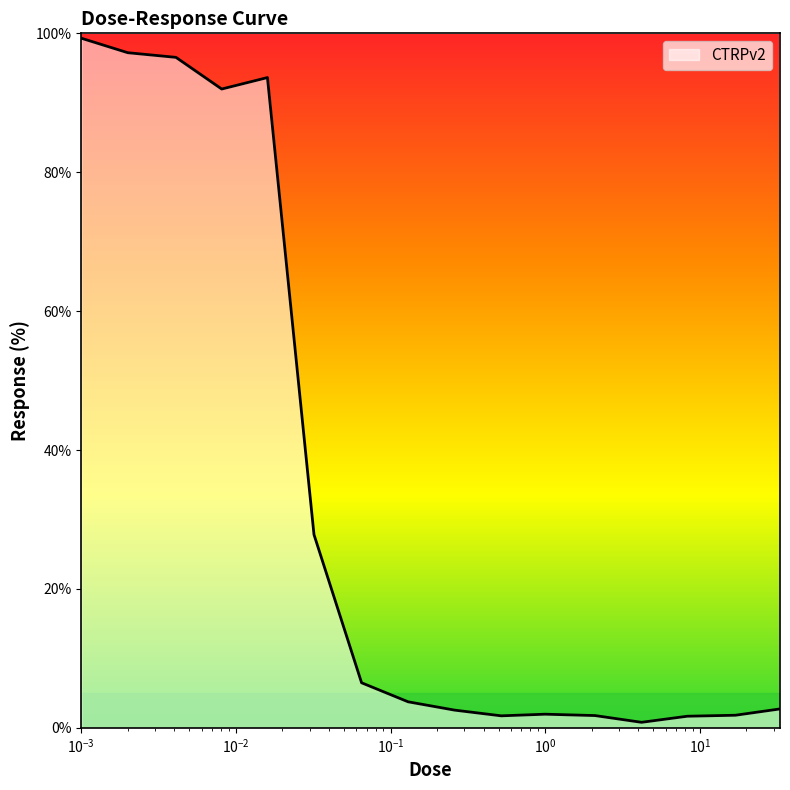

What is the difference between the maximum and minimum values?

98.5